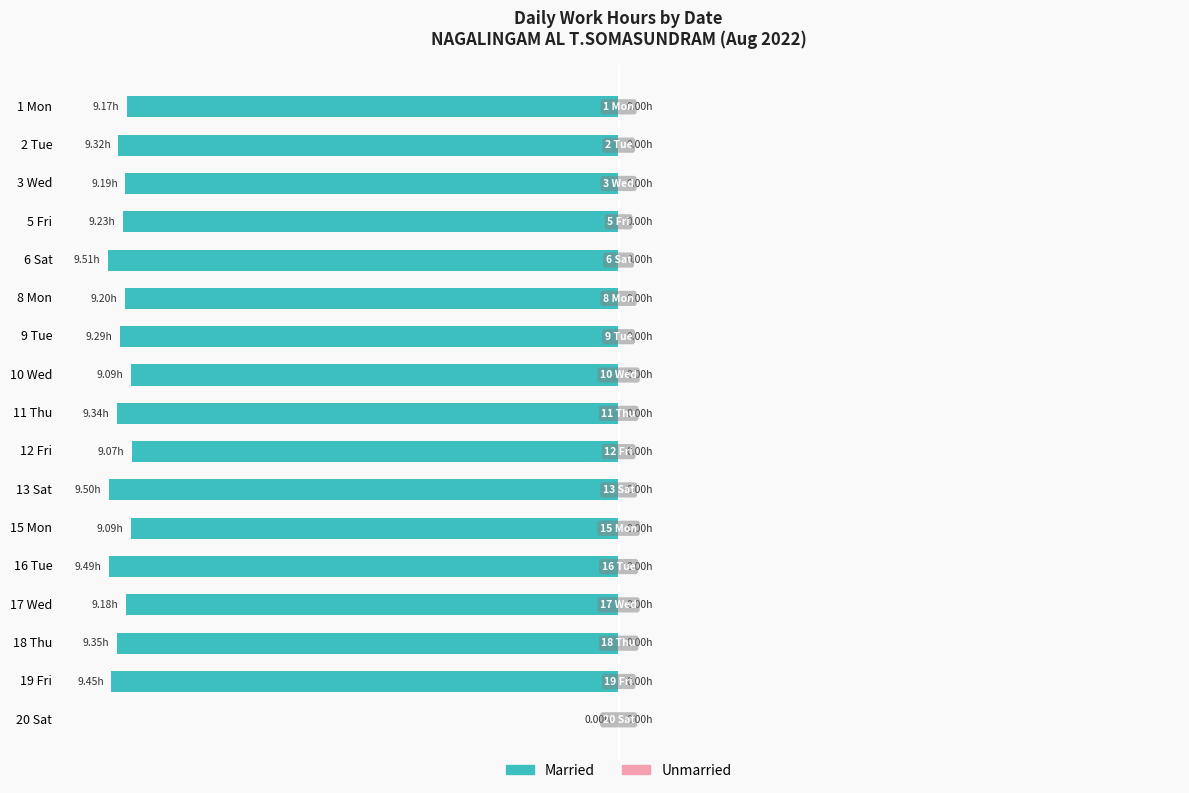

Are the bars horizontal?

Yes